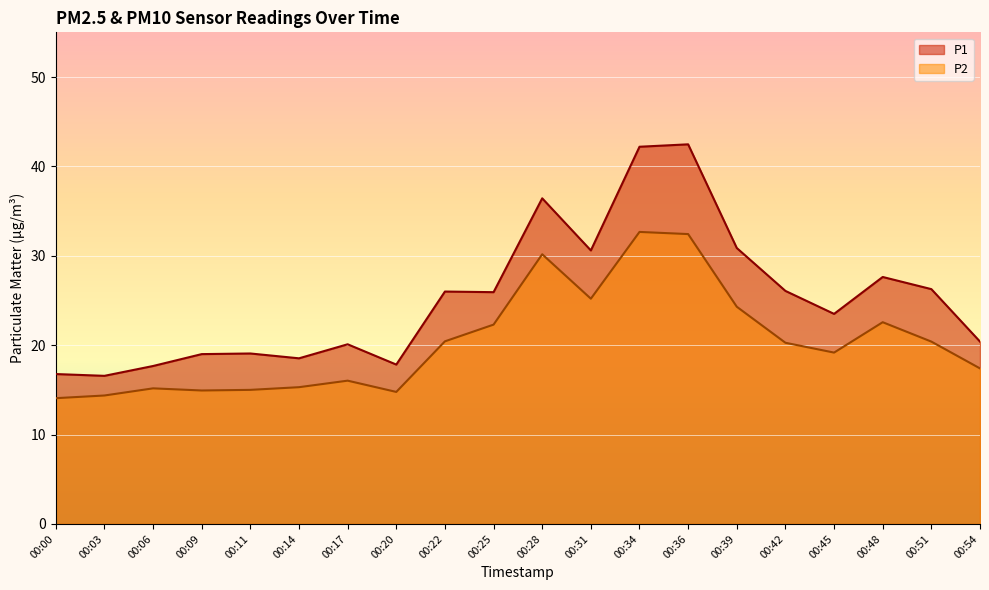

How many values in the P2 series are below 20?

10